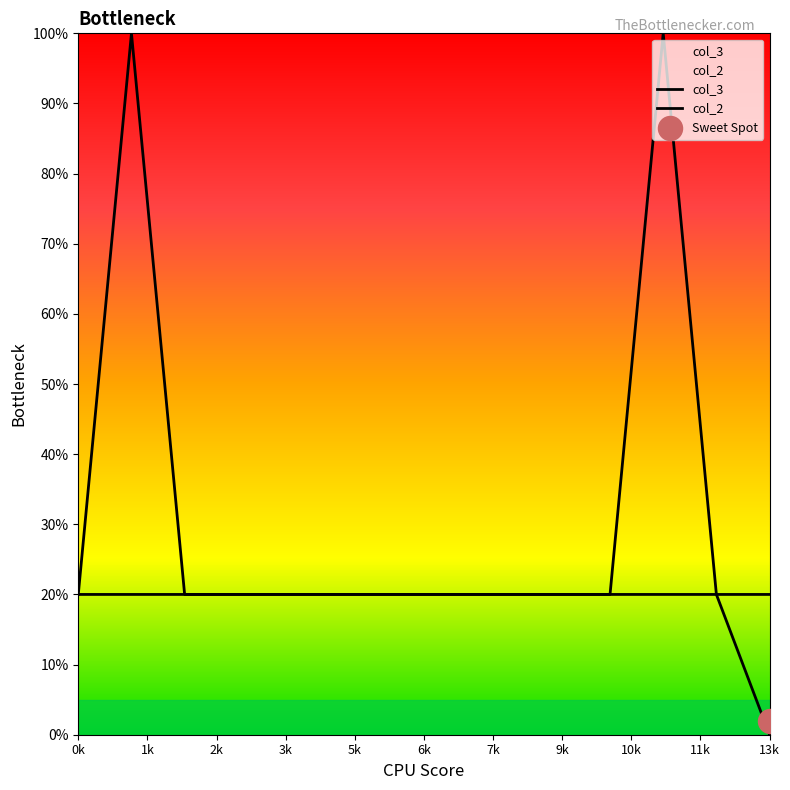

What is the total value across all series at 12?

40